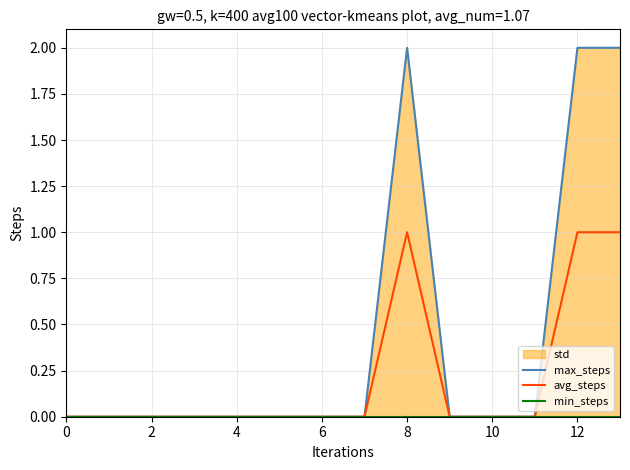

List the series in order of their peak value, lowest first.

min_steps, avg_steps, max_steps